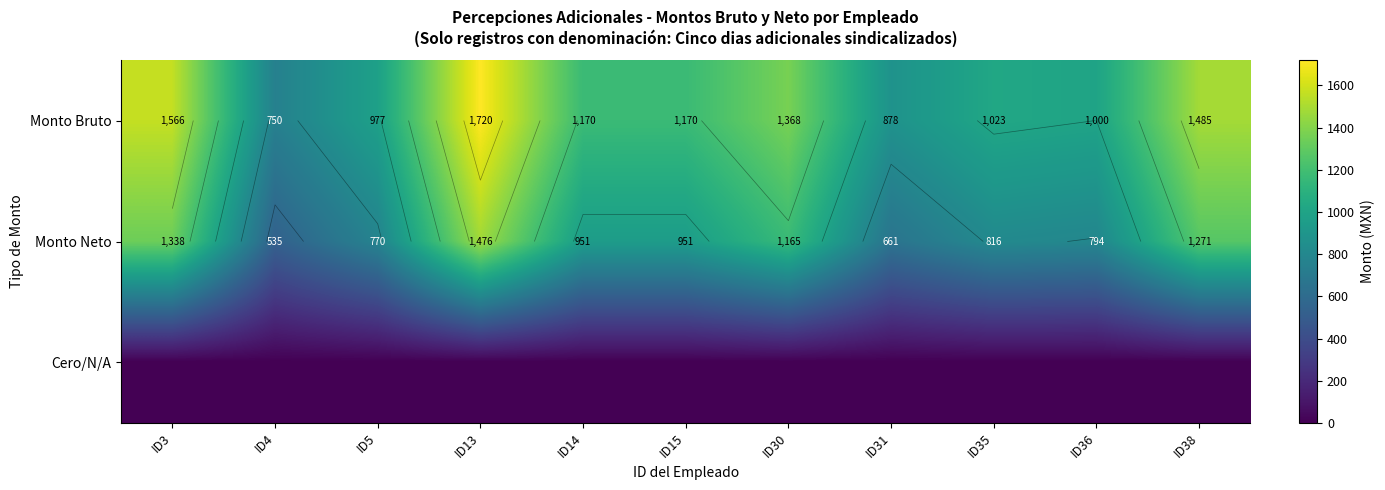

List the series in order of their overall mean, highest first.

Monto Bruto, Monto Neto, Cero/N/A